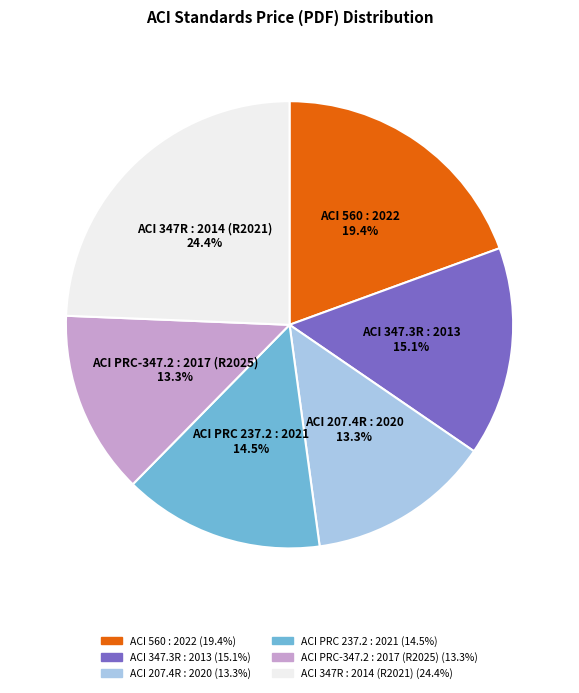

Which category has the biggest portion of the pie?

ACI 347R : 2014 (R2021)